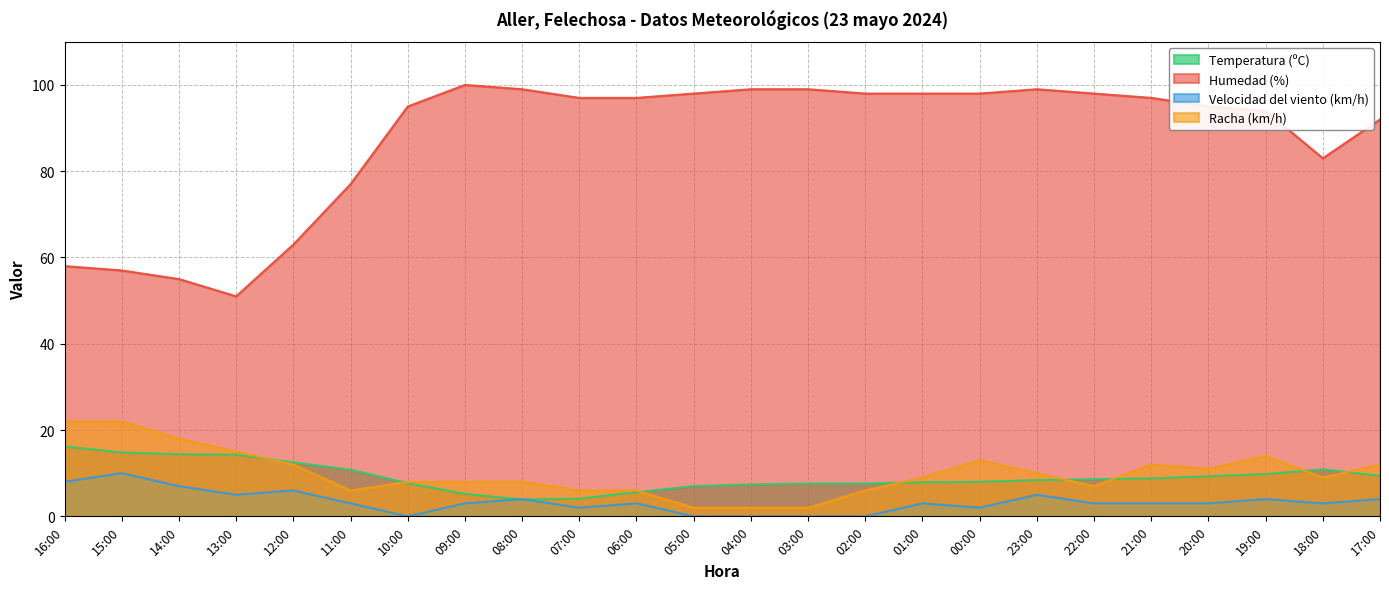

Is it true that Humedad (%) equals 99.0 at 23:00?

True